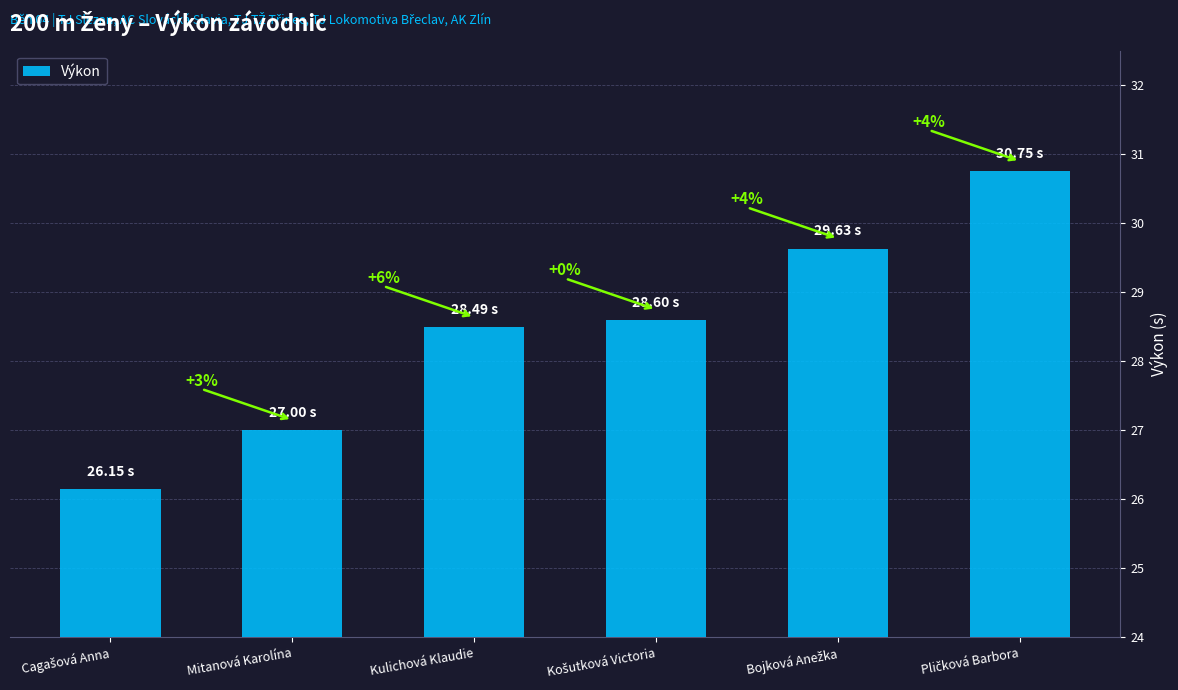

Reading left to right, extract all data points from this chart.

Cagašová Anna=26.1	Mitanová Karolína=27.0	Kulichová Klaudie=28.5	Košutková Victoria=28.6	Bojková Anežka=29.6	Pličková Barbora=30.8